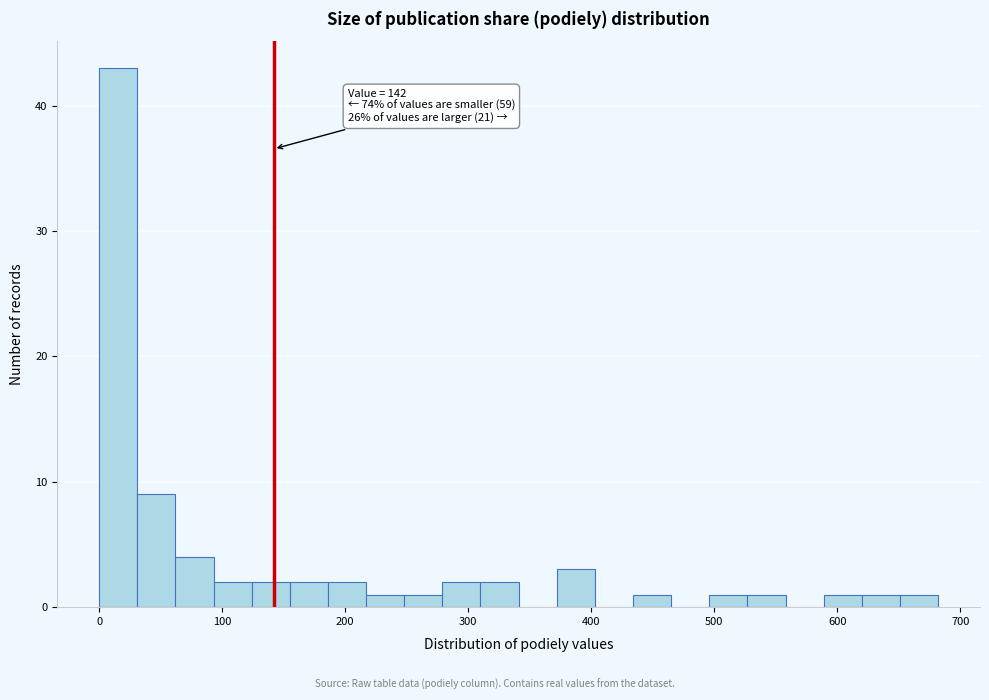

Around what value on the x-axis is the tallest bar? Give the approximate position of its centre, as read against the axis.

20